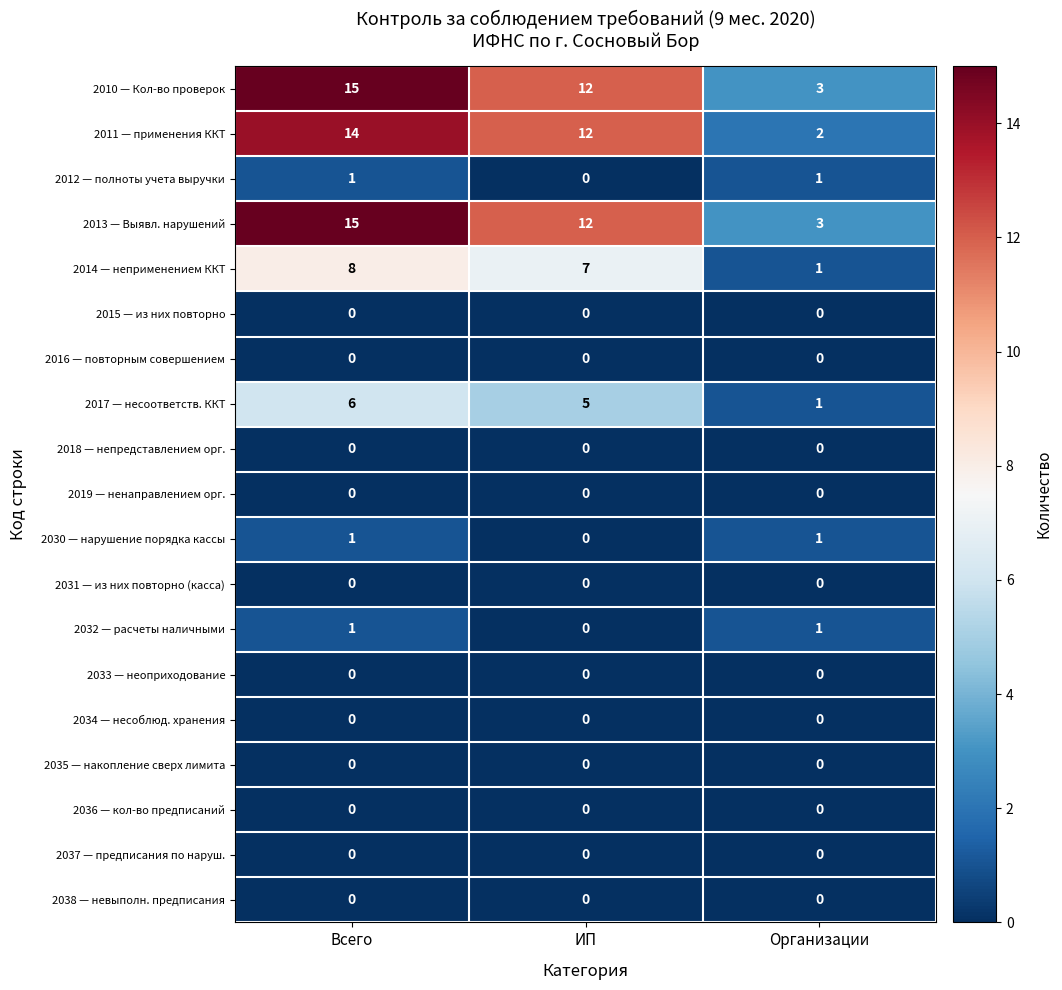

At which category is the sum across all series the highest?

Всего